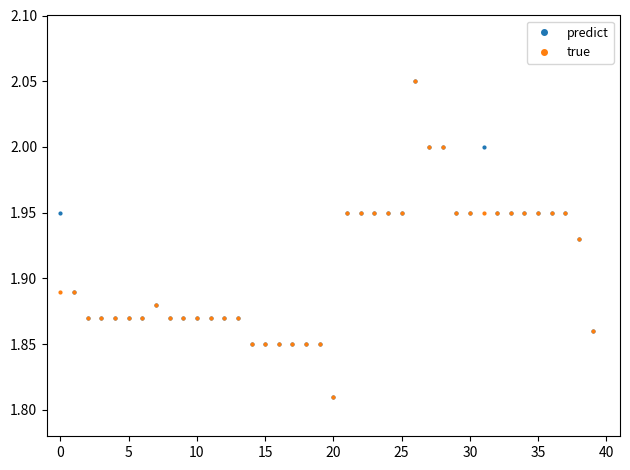

At how many categories does at least one series exceed 1?

40